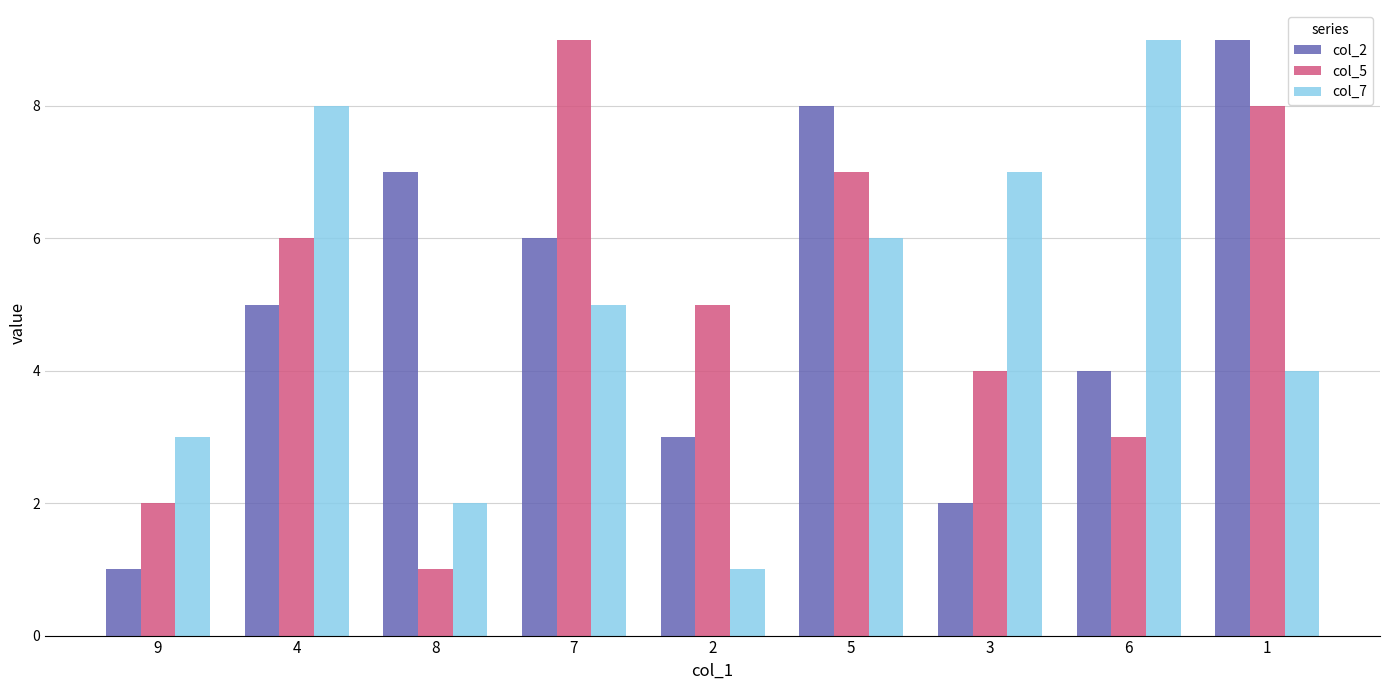

Which series changed the most between 4 and 5?

col_2